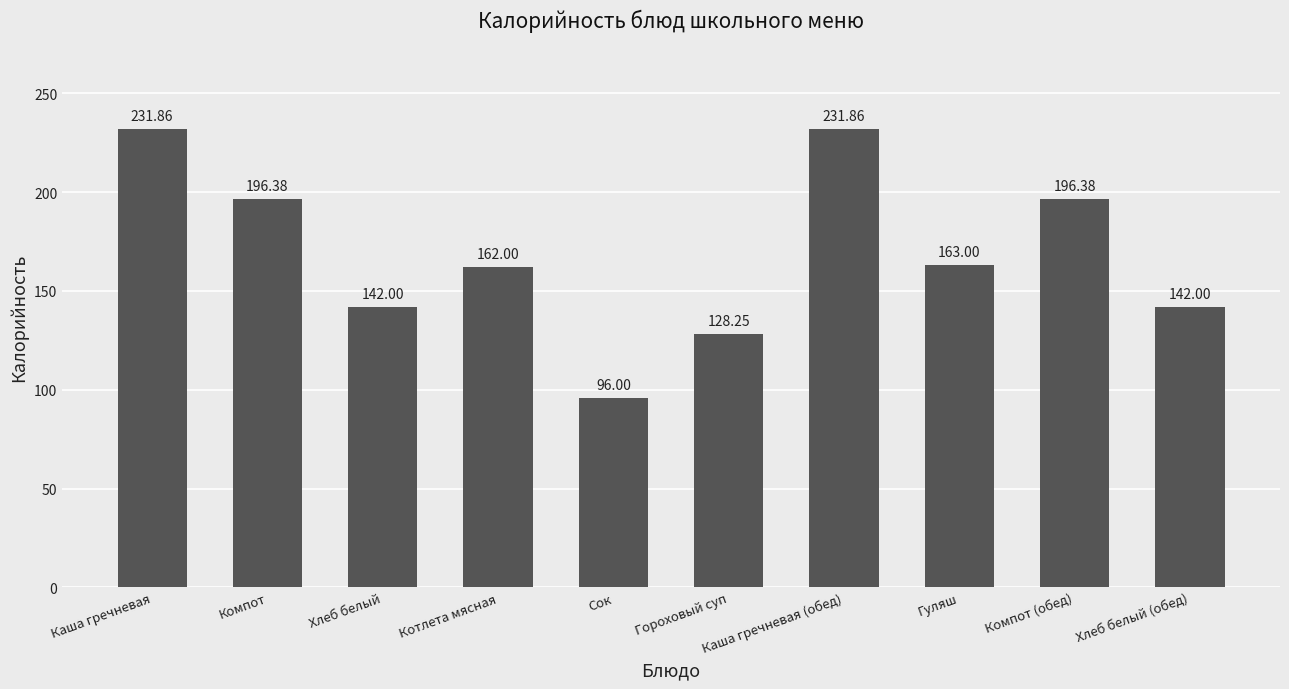

At which label does the data first exceed 163?

Каша гречневая